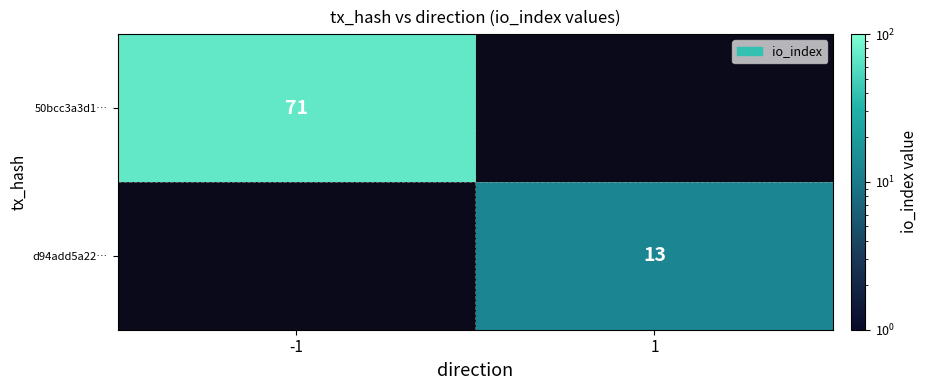

The d94add5a22… series shows 13 at 1. True or false?

True